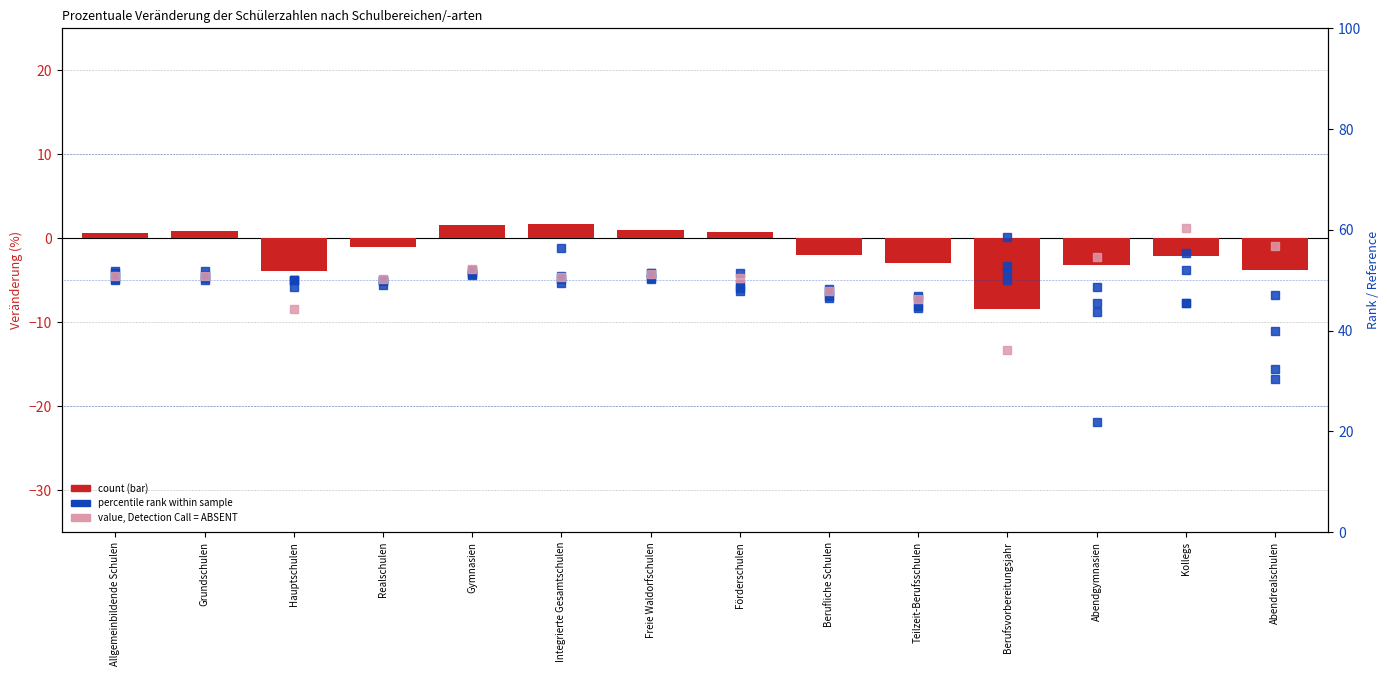

Read the Deutschland value at Abendrealschulen.

-3.8